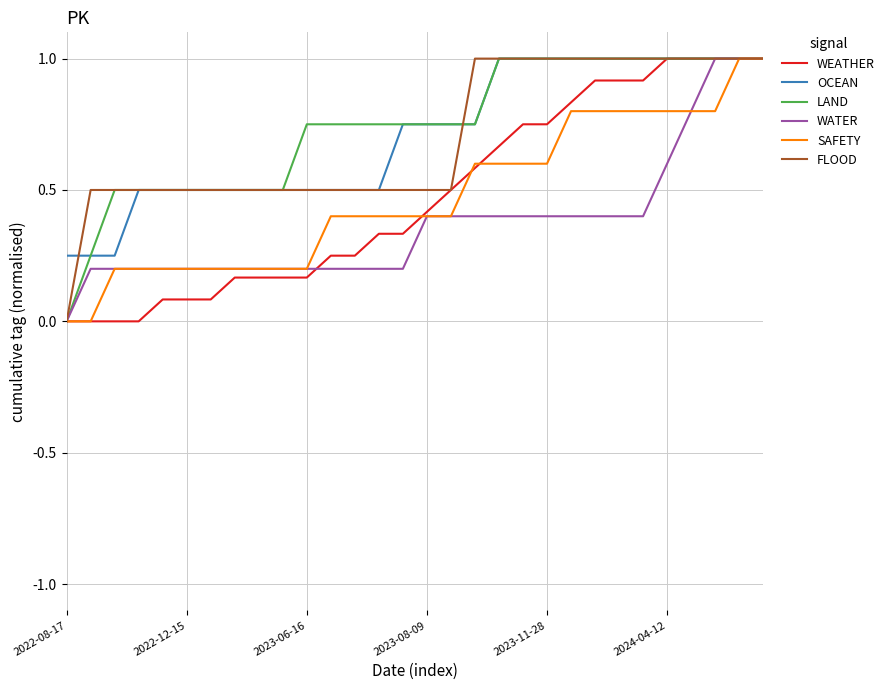

What is the maximum value for FLOOD?

1.0